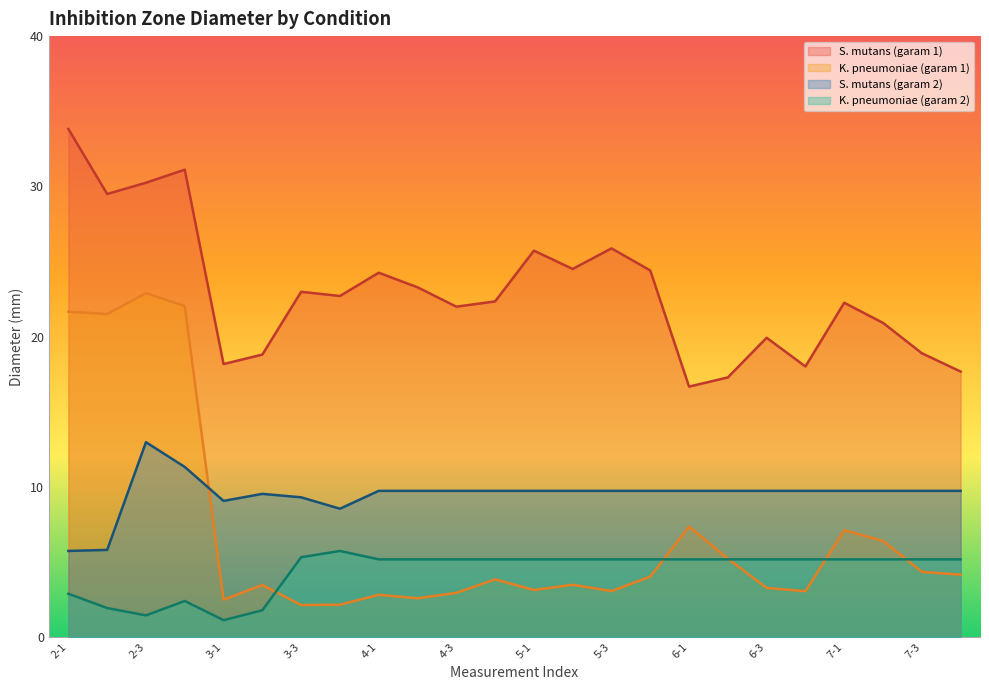

What is the smallest value displayed?

1.1